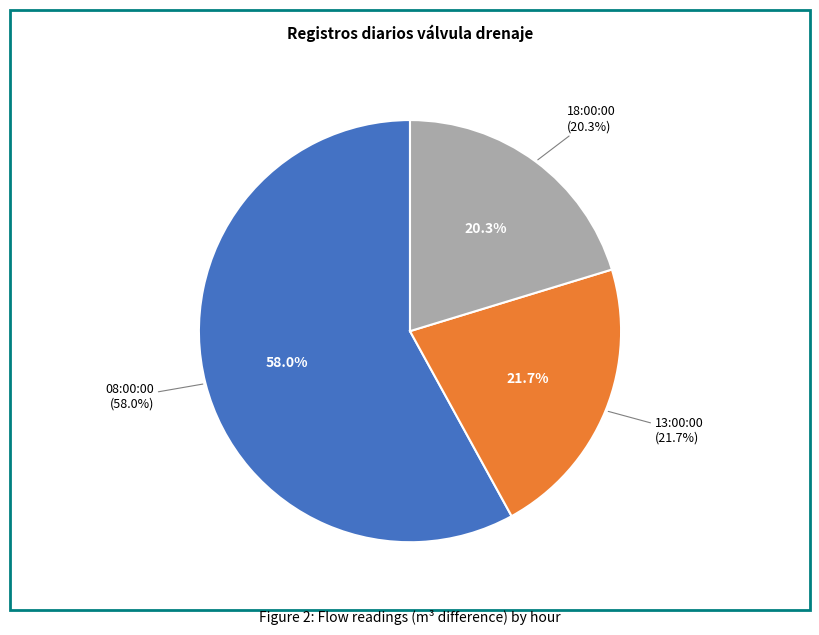

True or false: 13:00:00 accounts for 22% of the total.

True